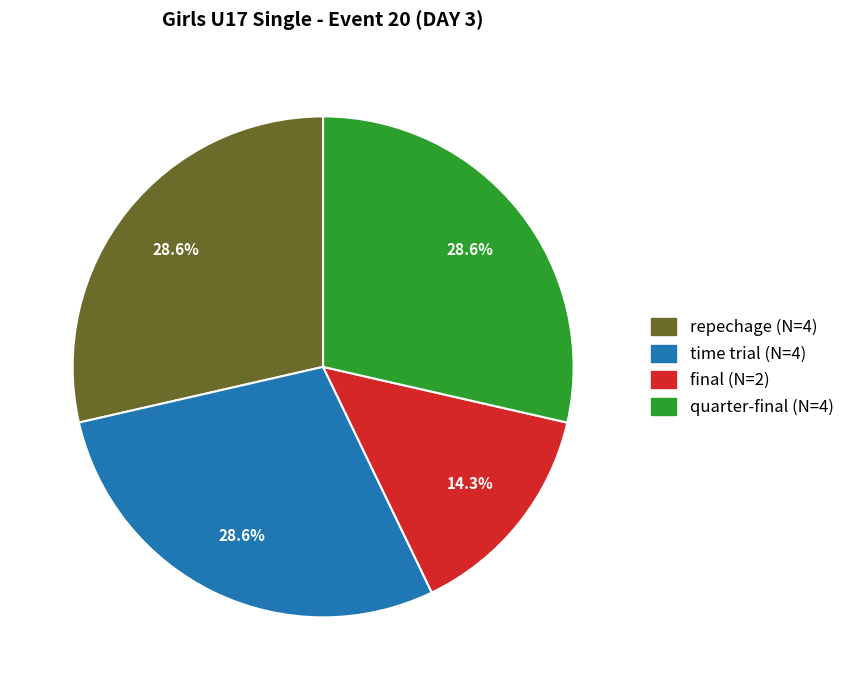

To the nearest percent, what is the average slice percentage?

25%